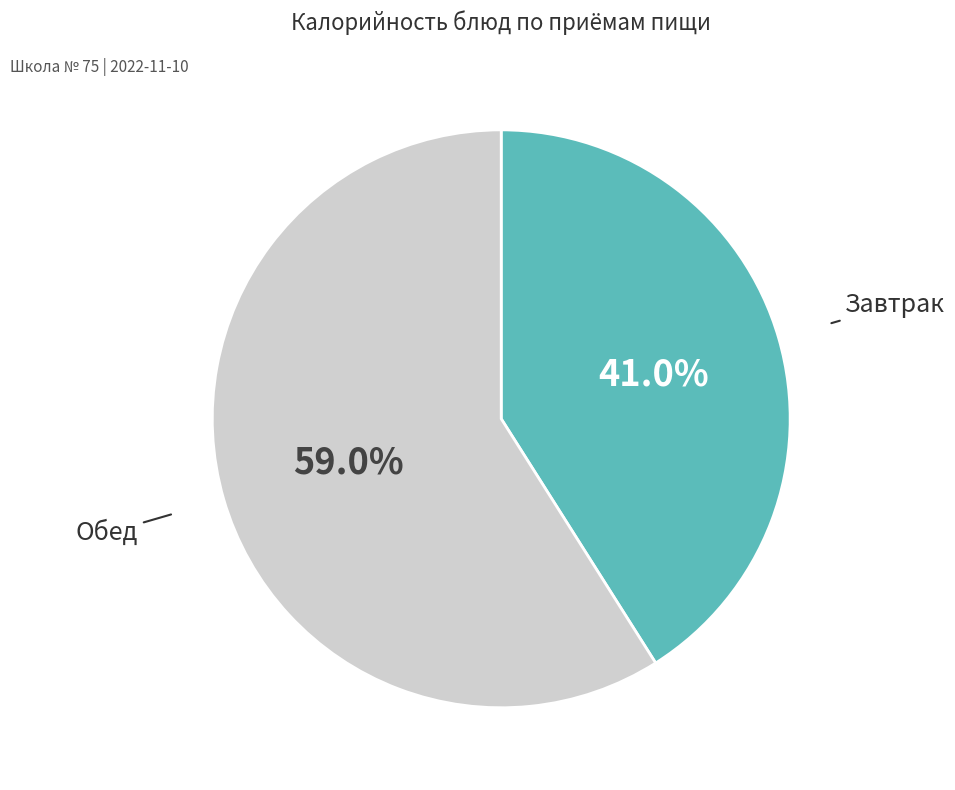

Is there any slice that represents more than half of the pie?

Yes